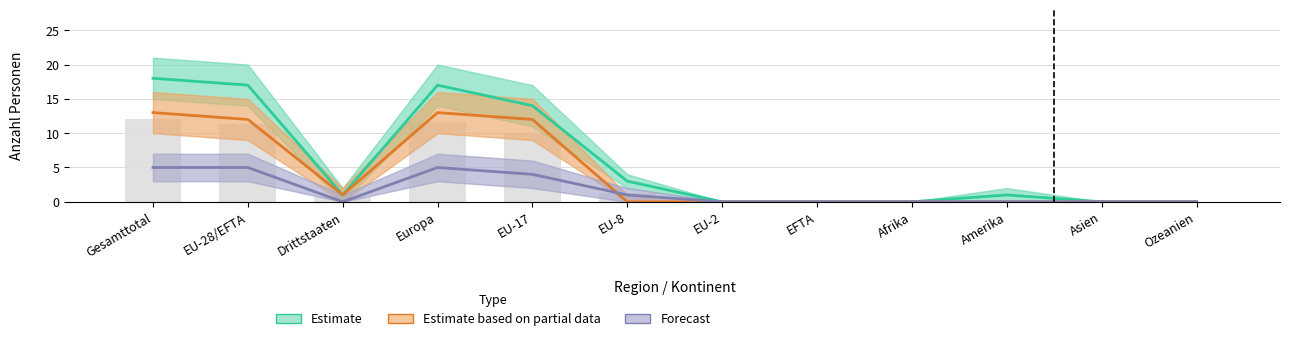

What is the sum of all Forecast values?

20